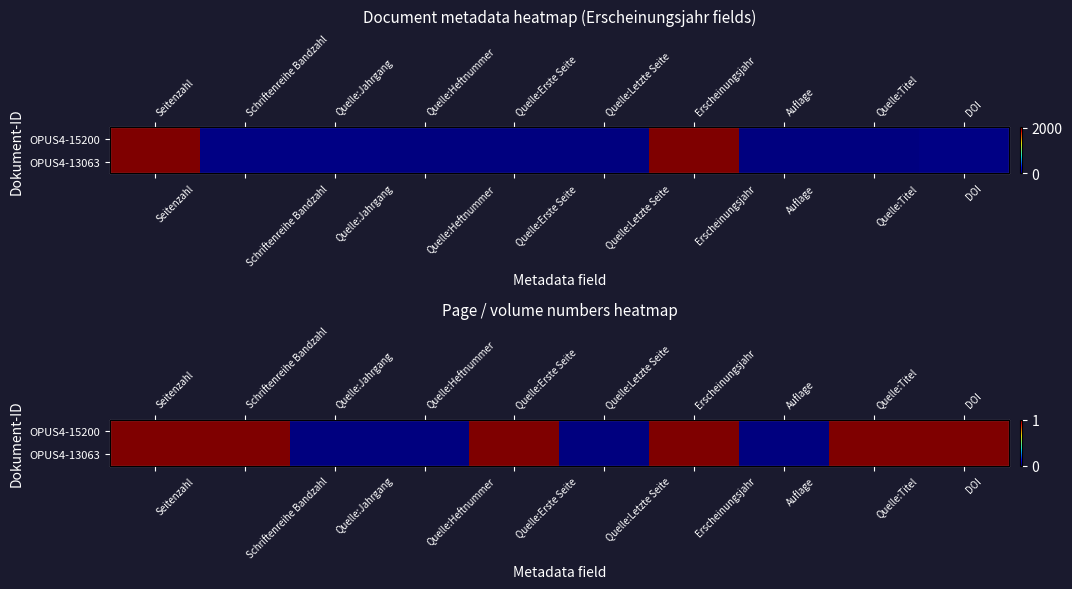

What is the difference between the maximum and second lowest values in the OPUS4-13063 series?

1